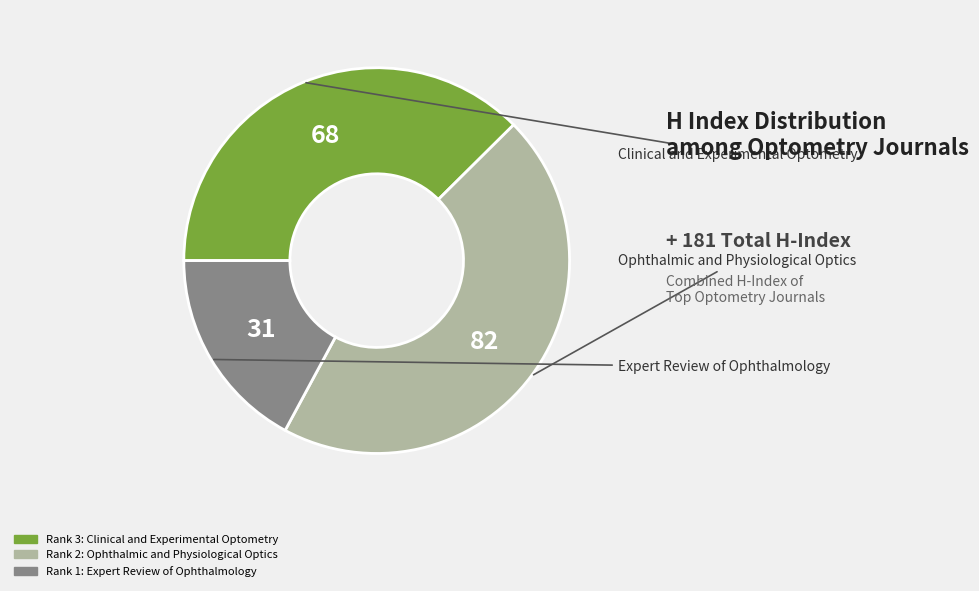

Does any single category account for the majority?

No